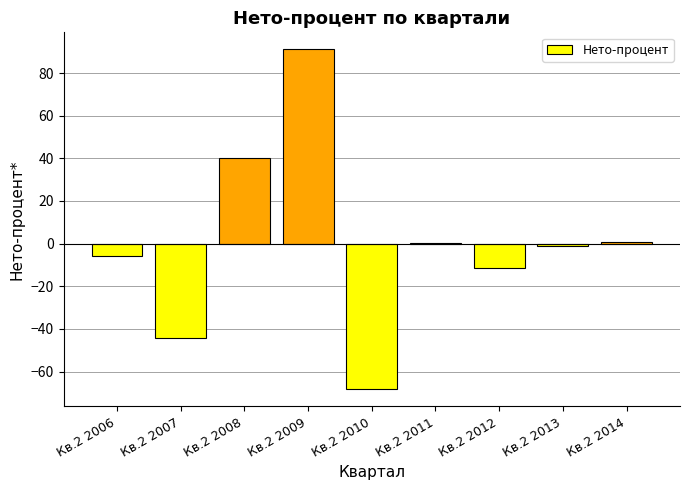

What is the greatest value displayed?

91.1